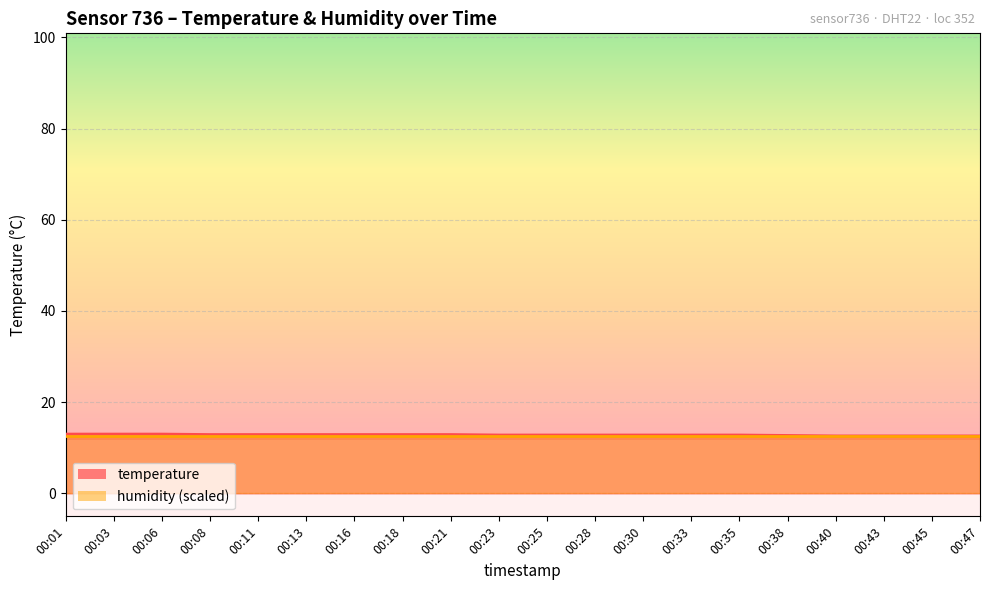

How many values are between 12 and 13?

20